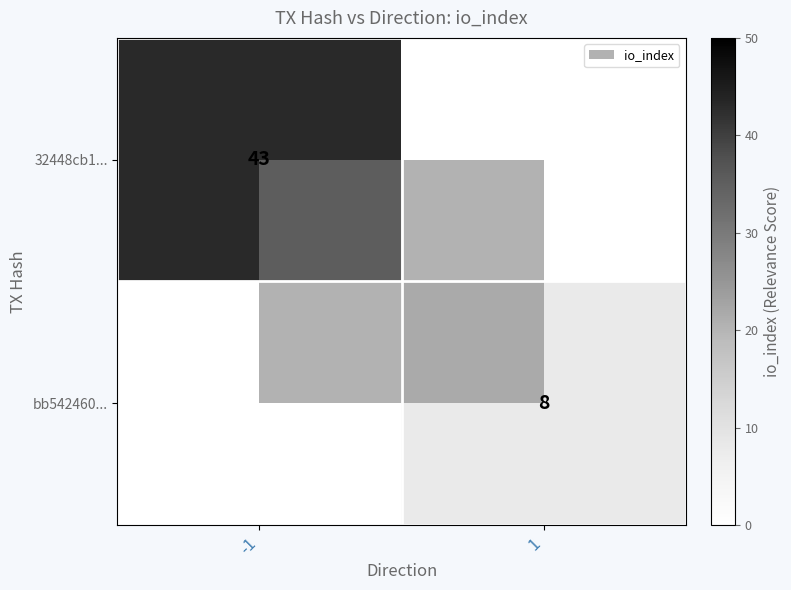

True or false: bb542460... has a value of 5 at 1.

False